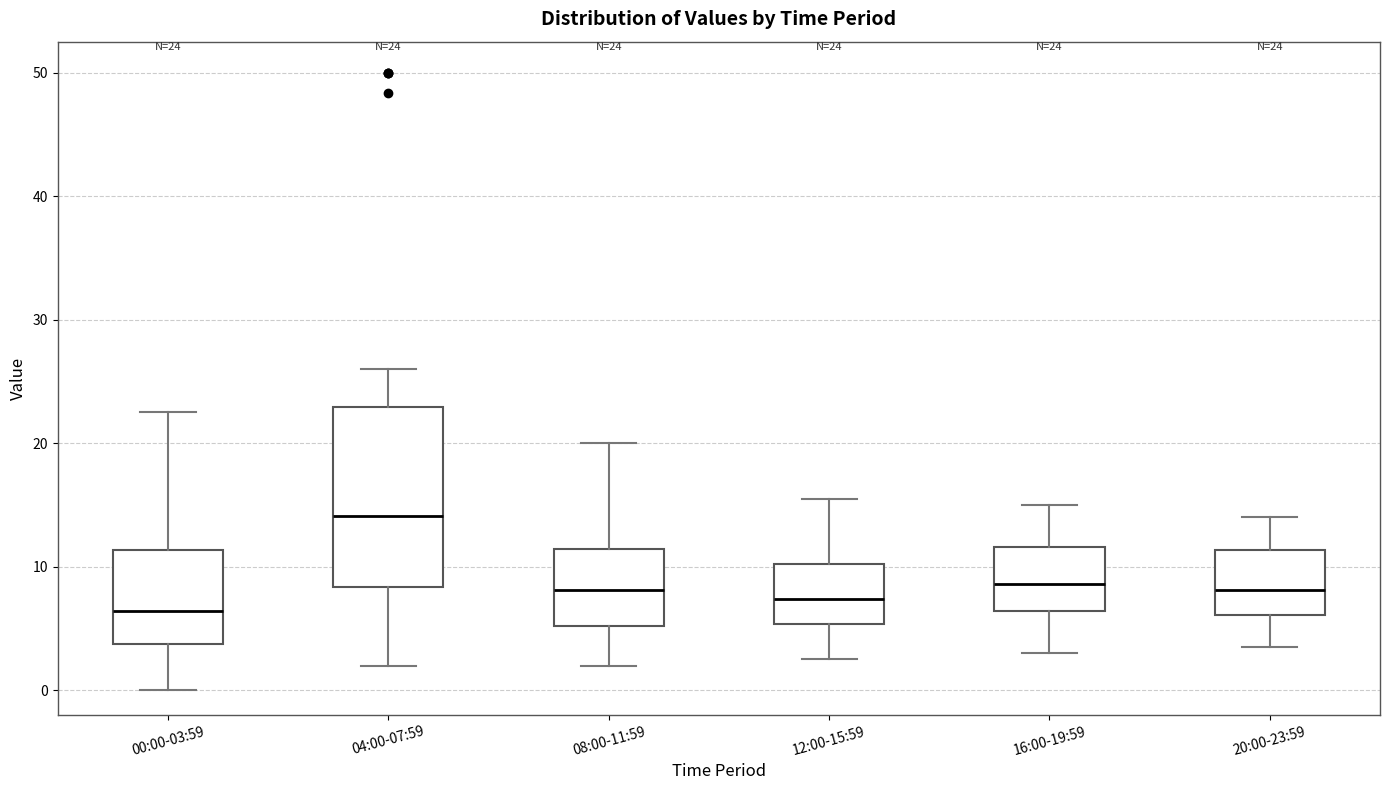

Which box has the highest median line?

04:00-07:59